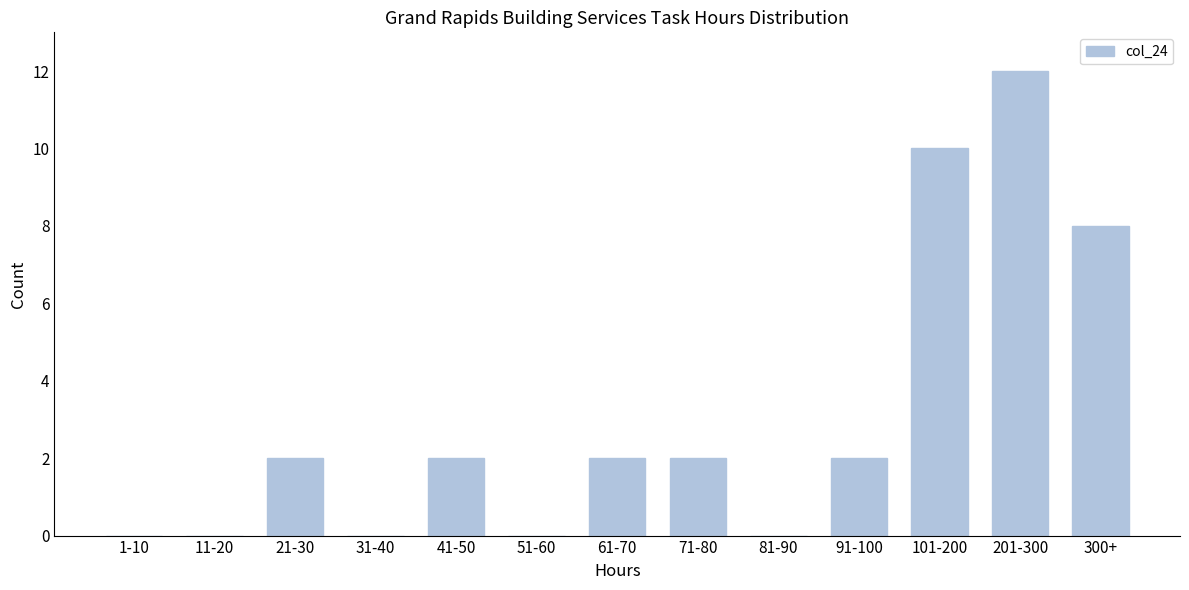

Reading left to right, transcribe all the data shown in this chart.

1-10=0	11-20=0	21-30=2	31-40=0	41-50=2	51-60=0	61-70=2	71-80=2	81-90=0	91-100=2	101-200=10	201-300=12	300+=8